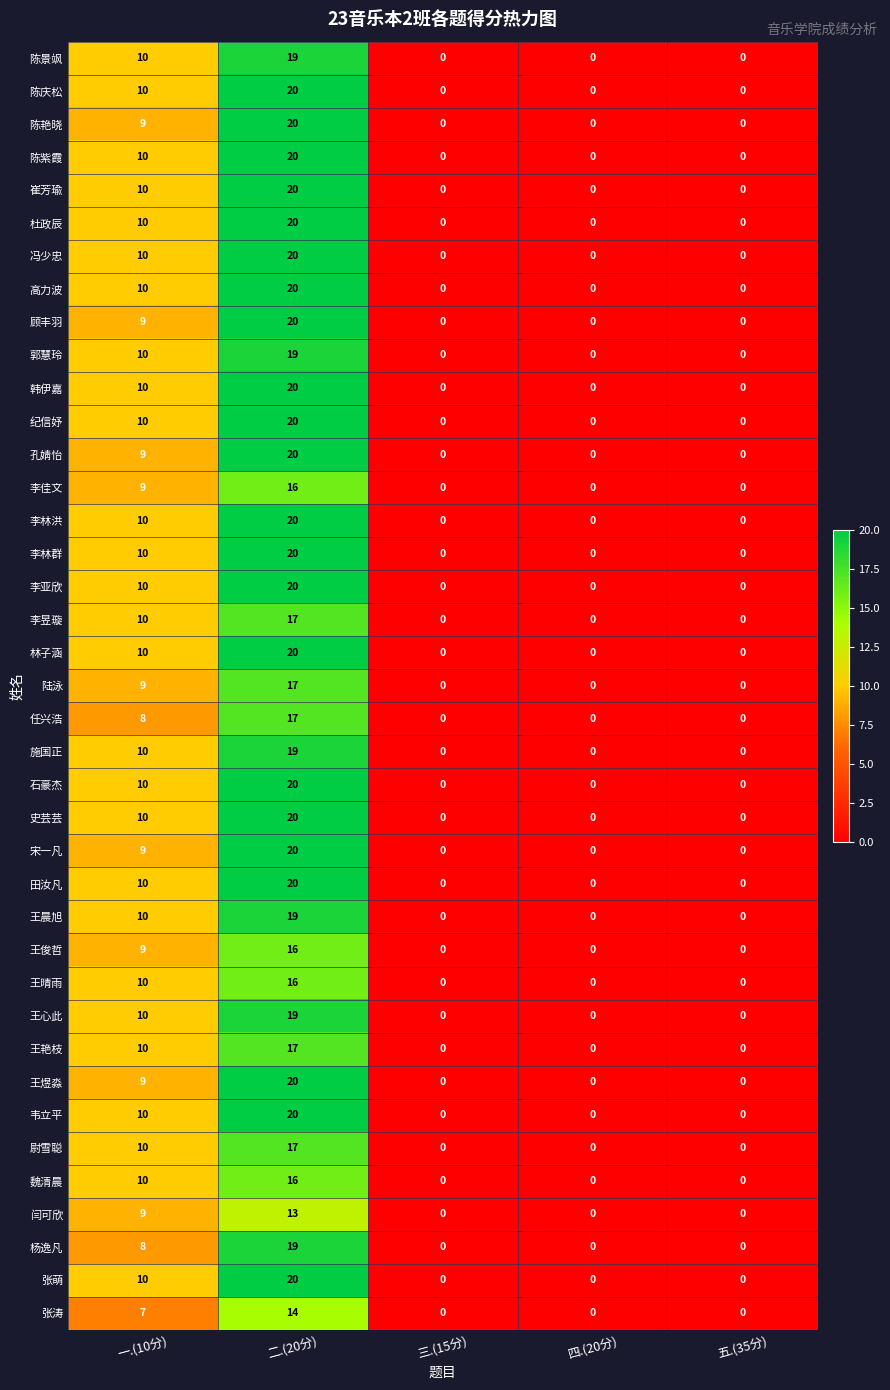

What is the average value of the 孔婧怡 series?

6